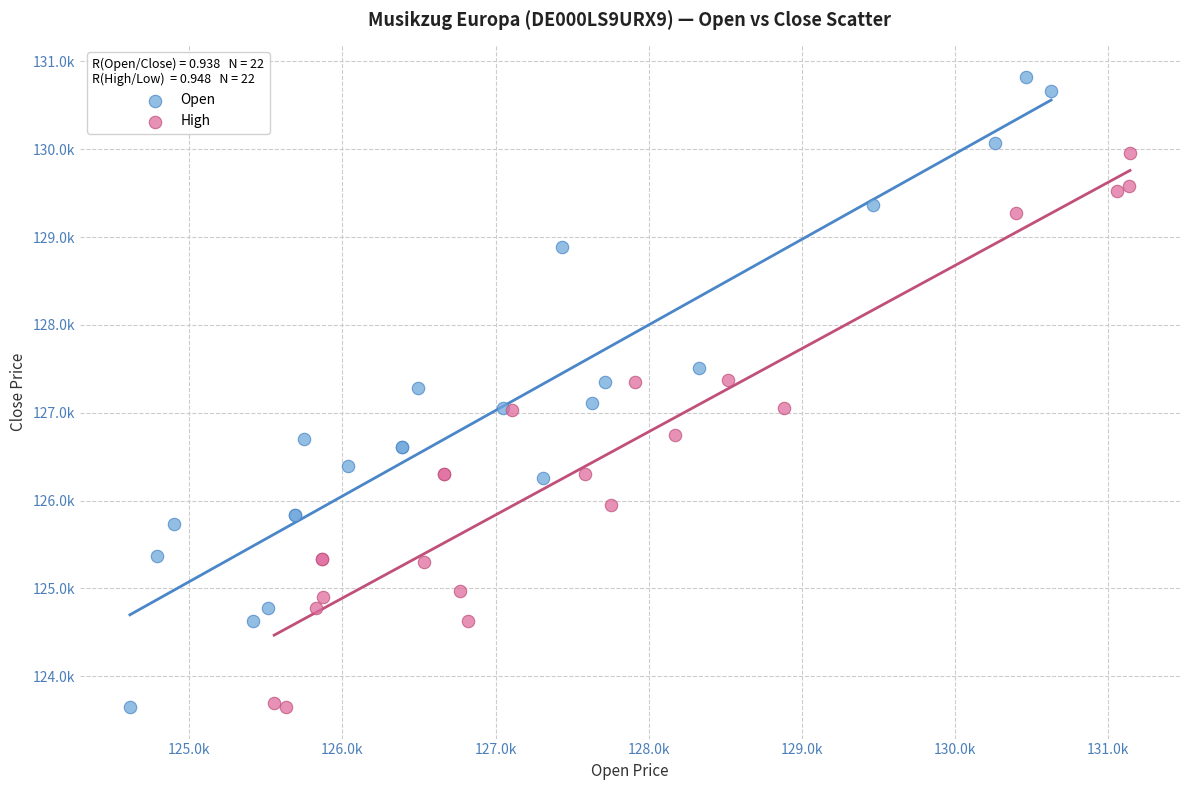

What are all the series names shown in the legend?

Open, High